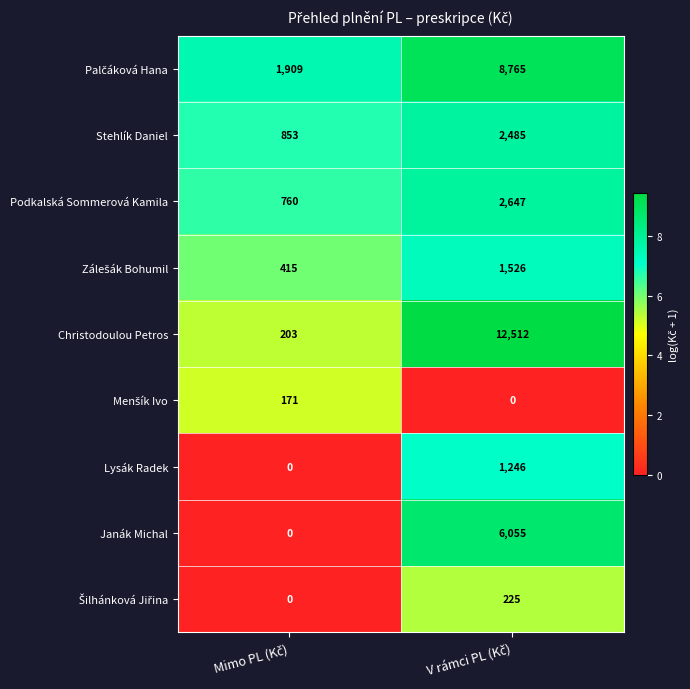

What is the average value of the Christodoulou Petros series?

6358